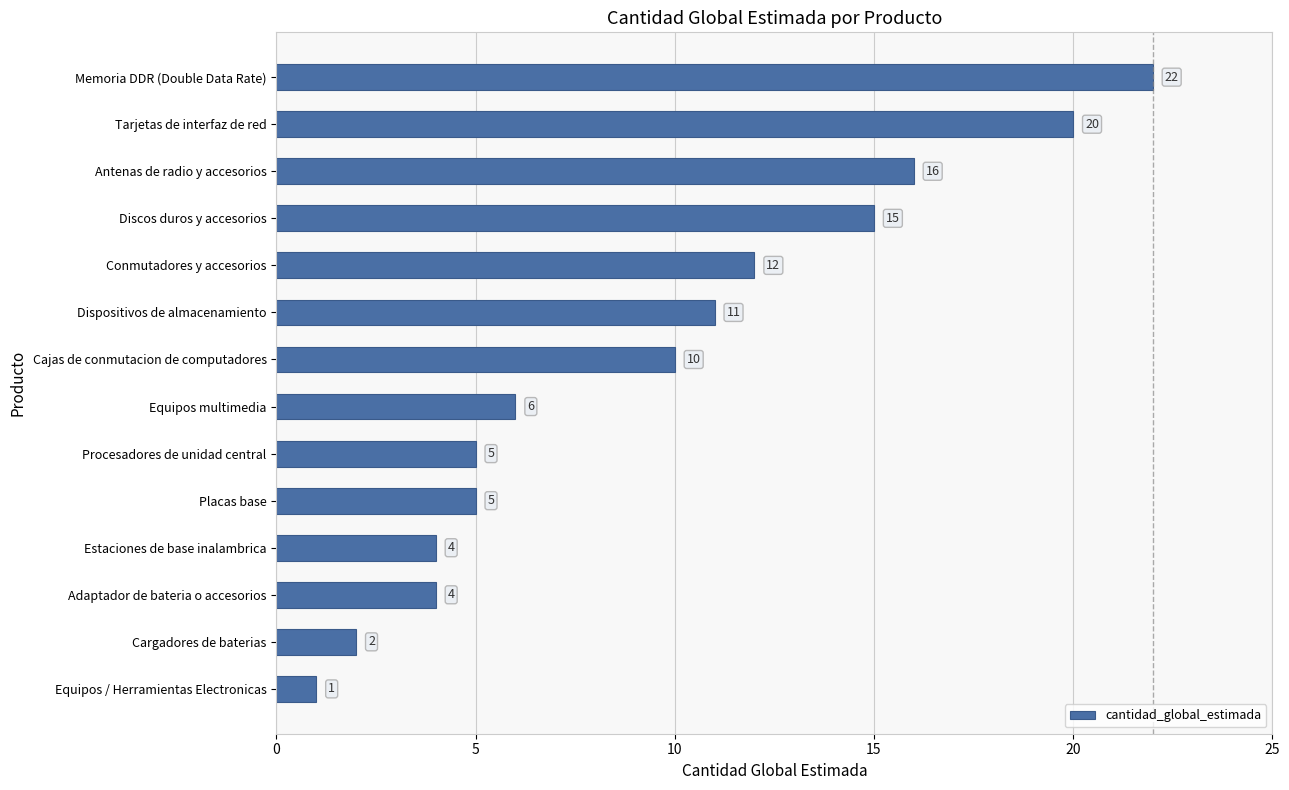

Approximately how many times larger is the value at Cajas de conmutacion de computadores compared to Placas base?

2.0